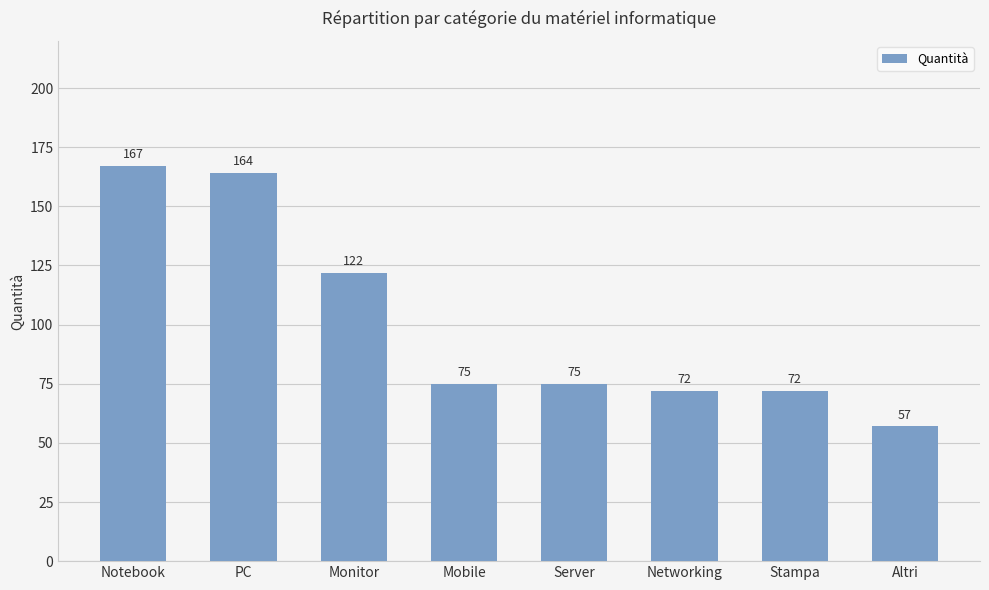

How many bars are there in total?

8